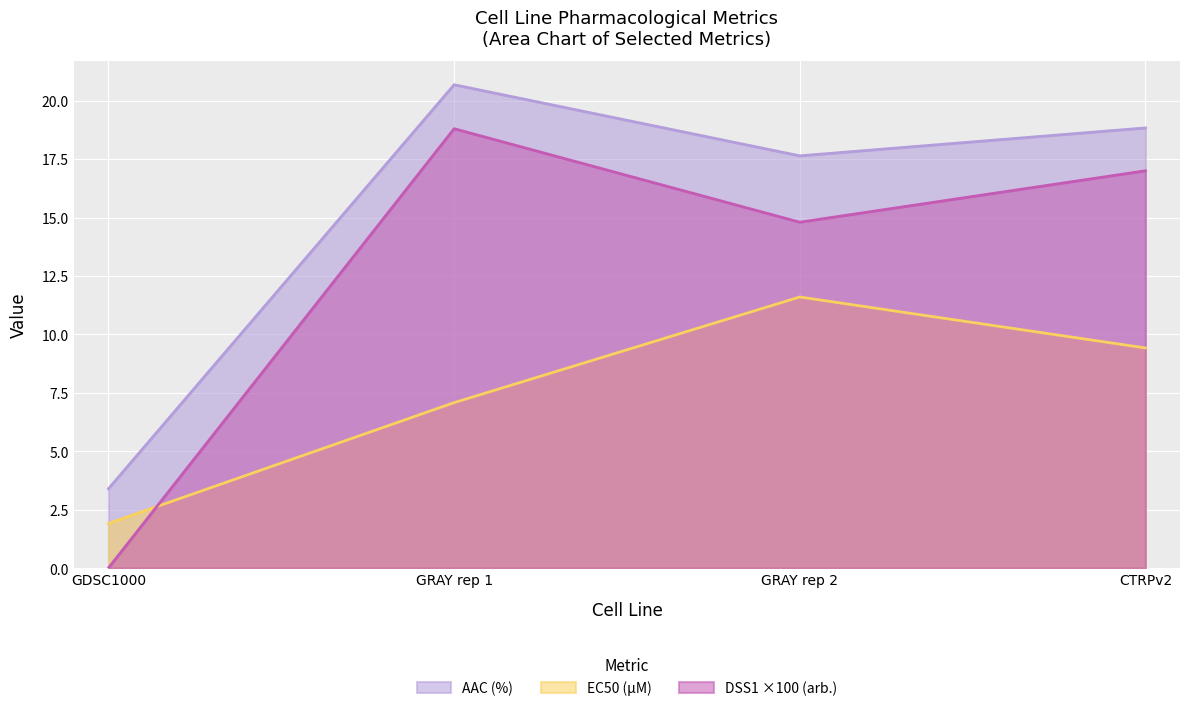

What is the label of the 3rd point from the left?

GRAY rep 2